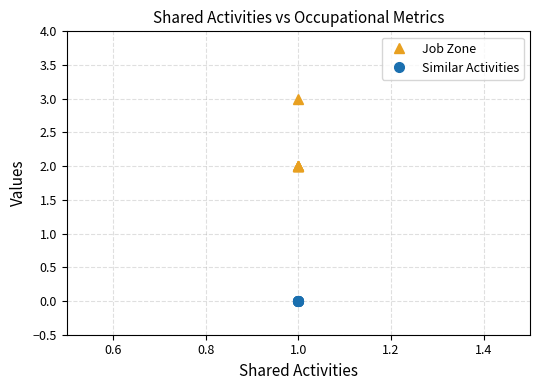

What is the difference between the maximum and minimum values in the Job Zone series?

1